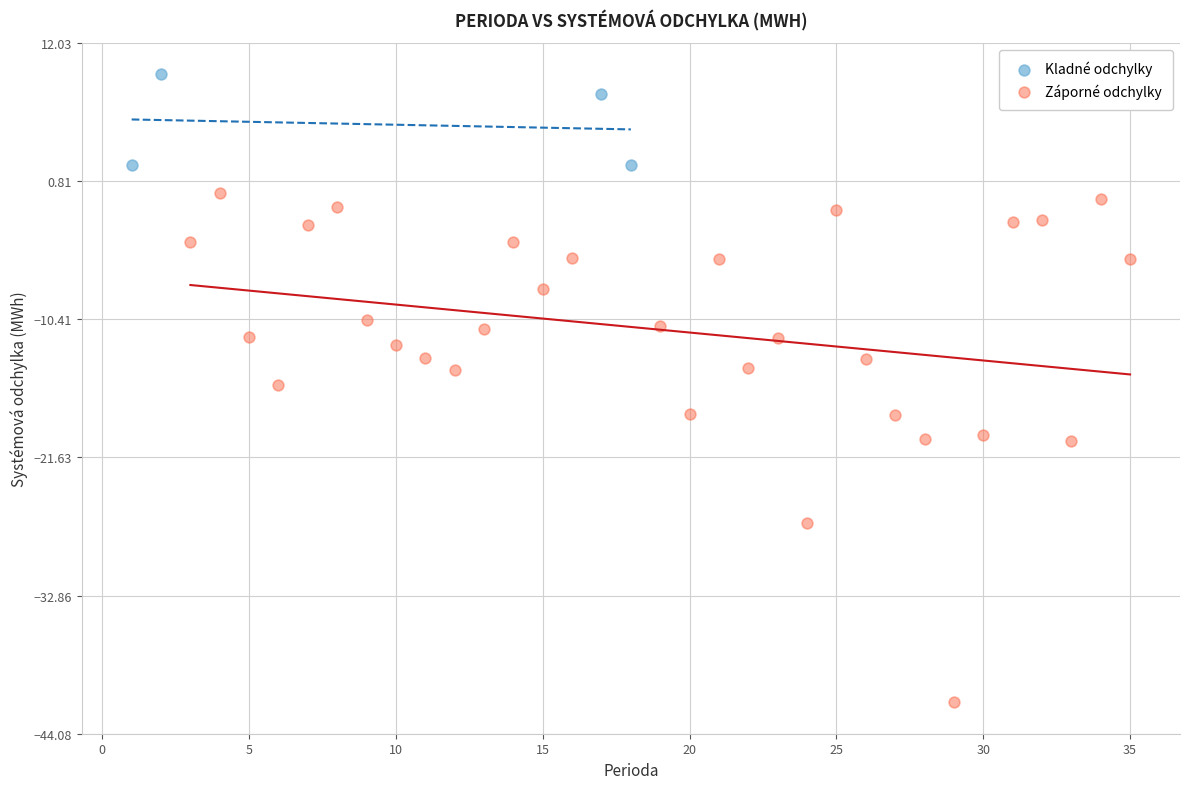

Which series reaches the maximum Y coordinate?

Kladné odchylky